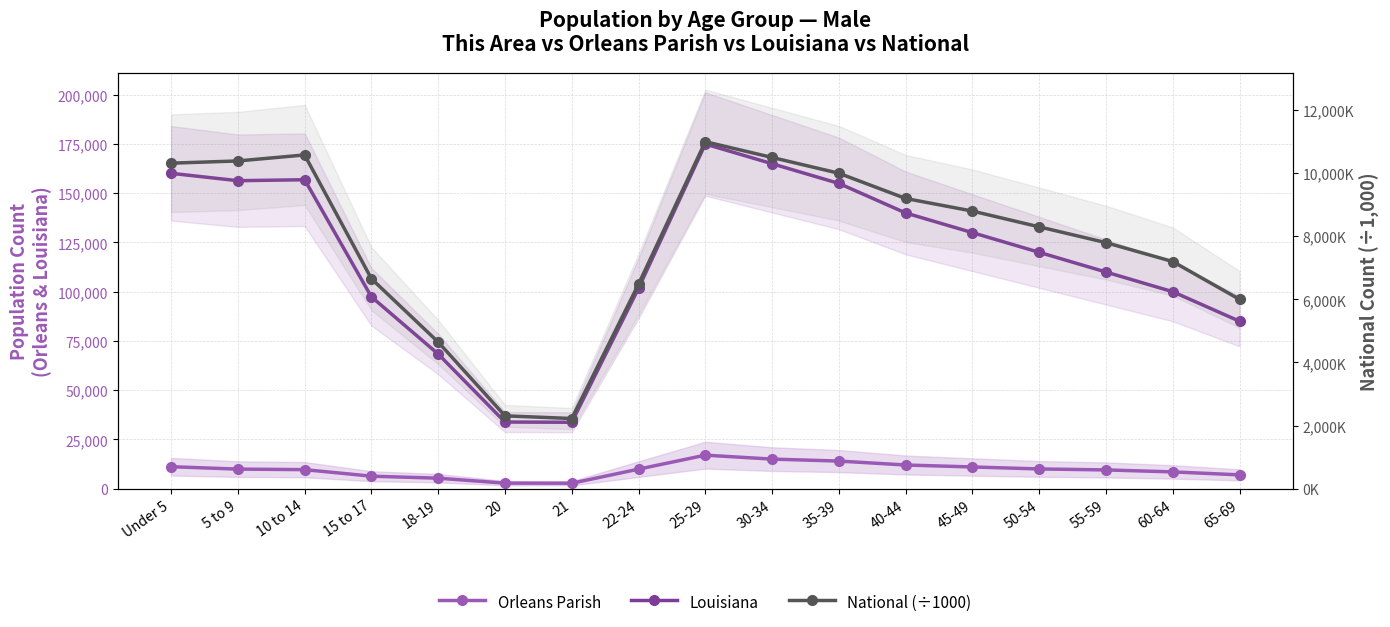

What is the total value across all series at 20?

38922.3